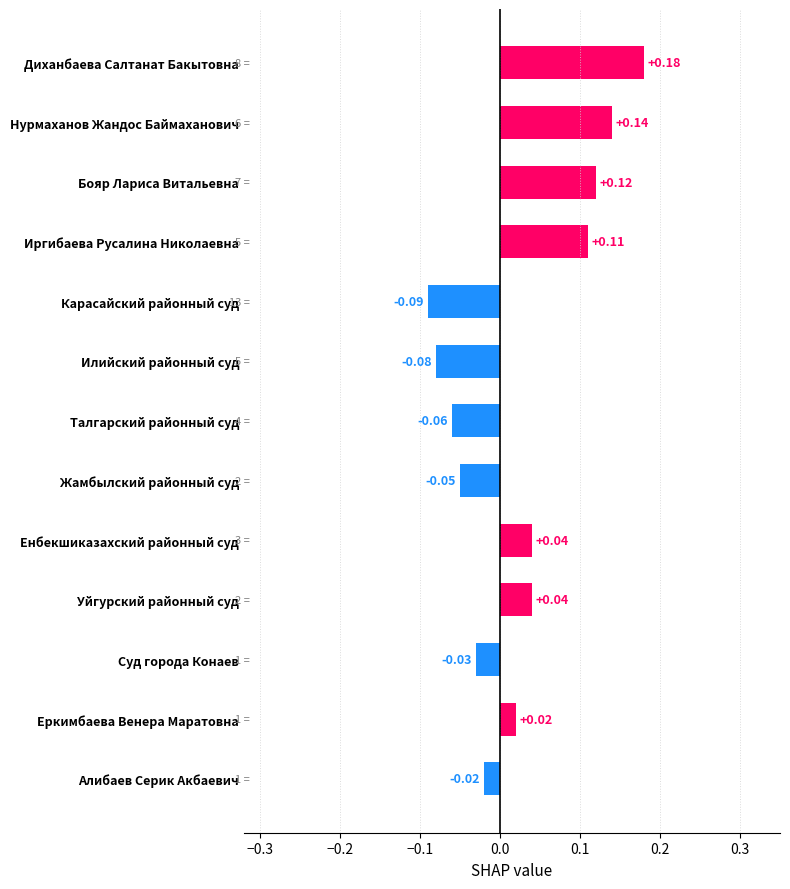

What is the sum of all values?

0.3